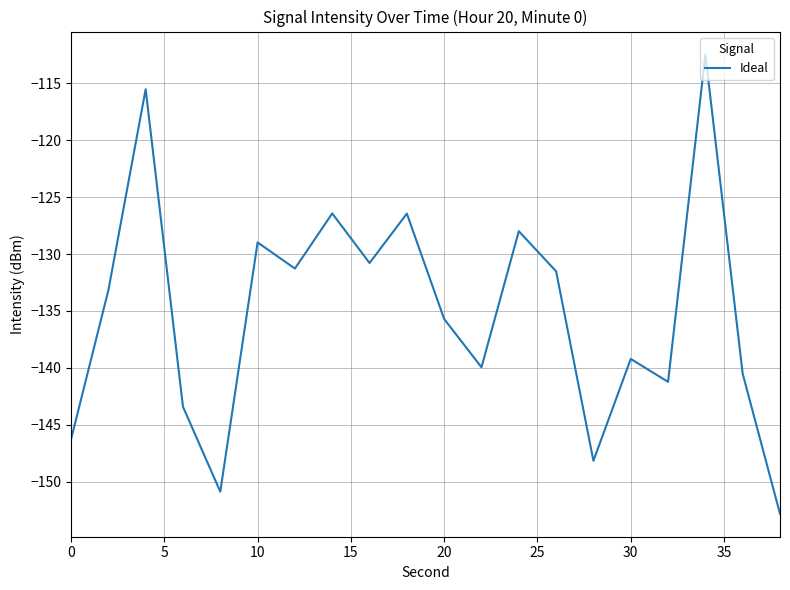

What is the average value?

-135.1